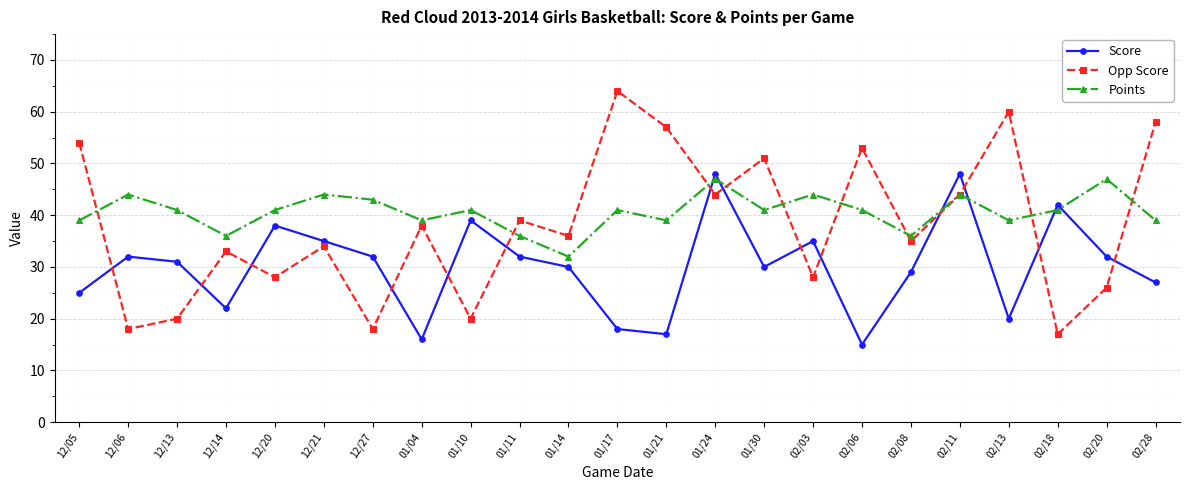

Which series has the widest spread of values?

Opp Score